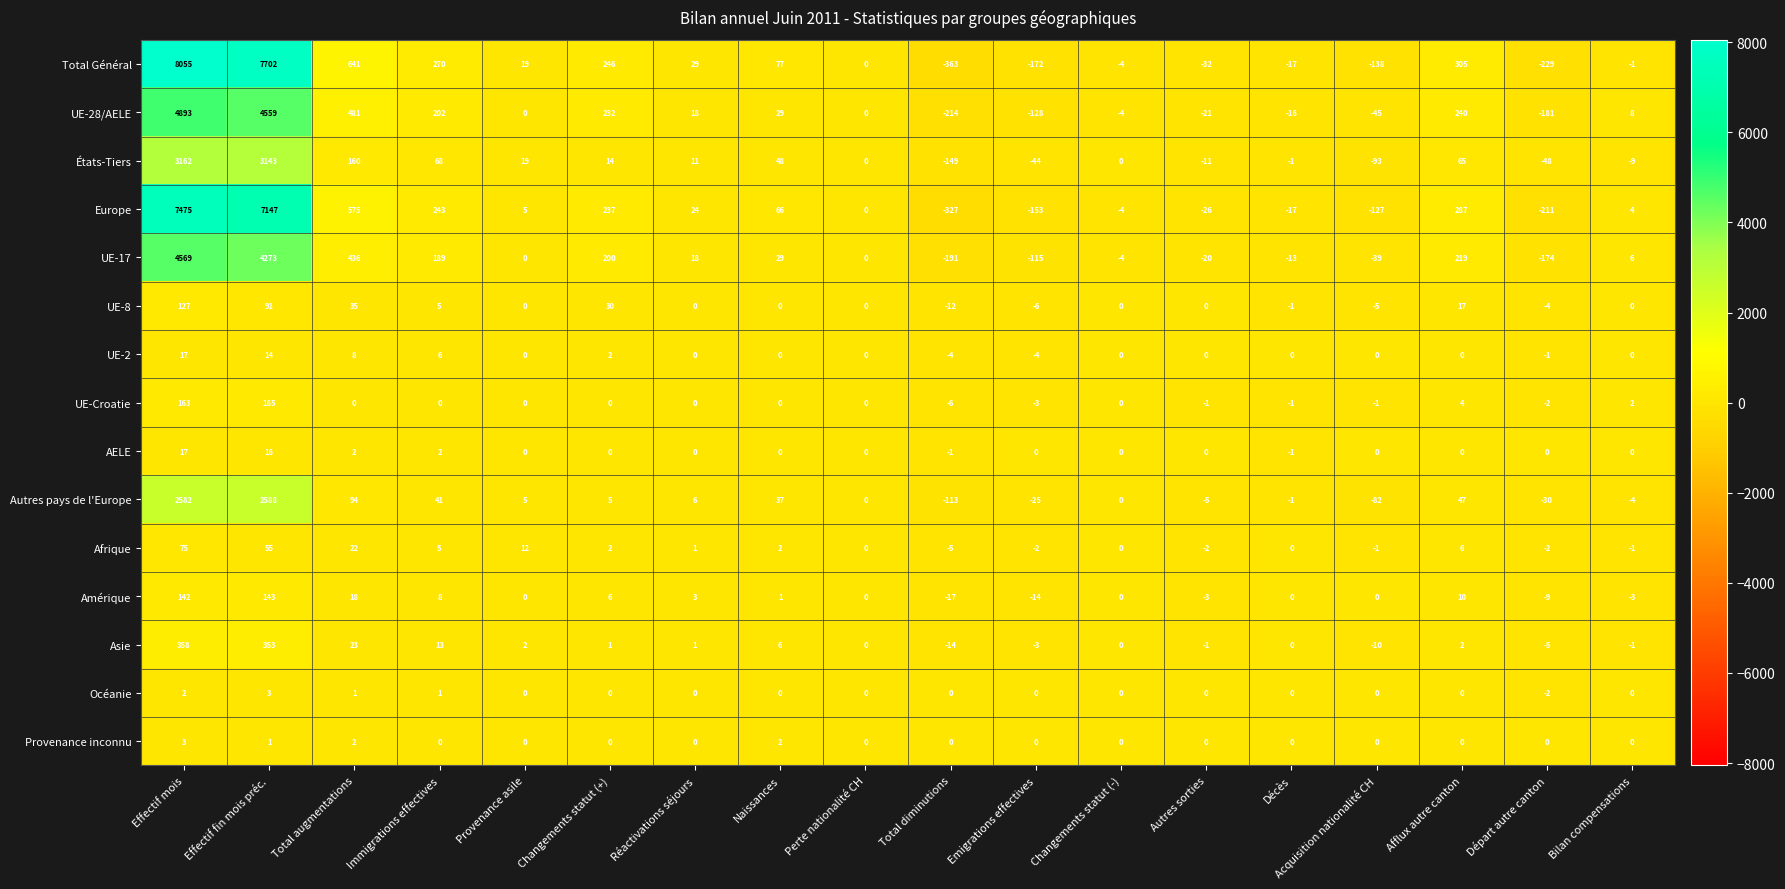

What is the spread (max minus min) of values at Changements statut (-)?

4